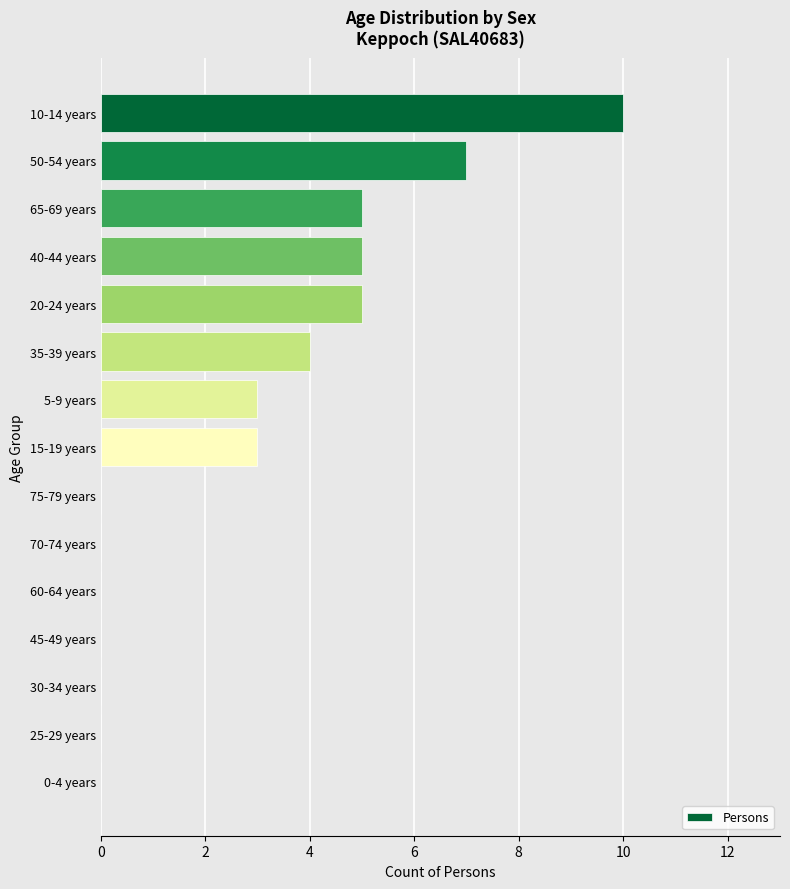

Is it true that the value at 70-74 years is 6?

False